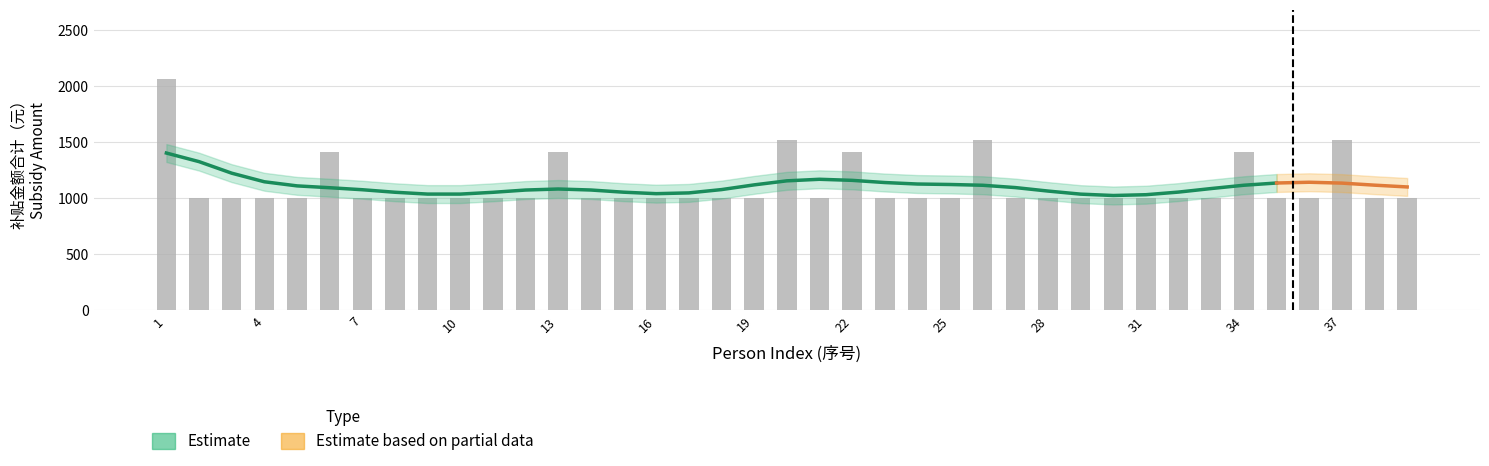

True or false: the data shows 999.8 at 9.

True